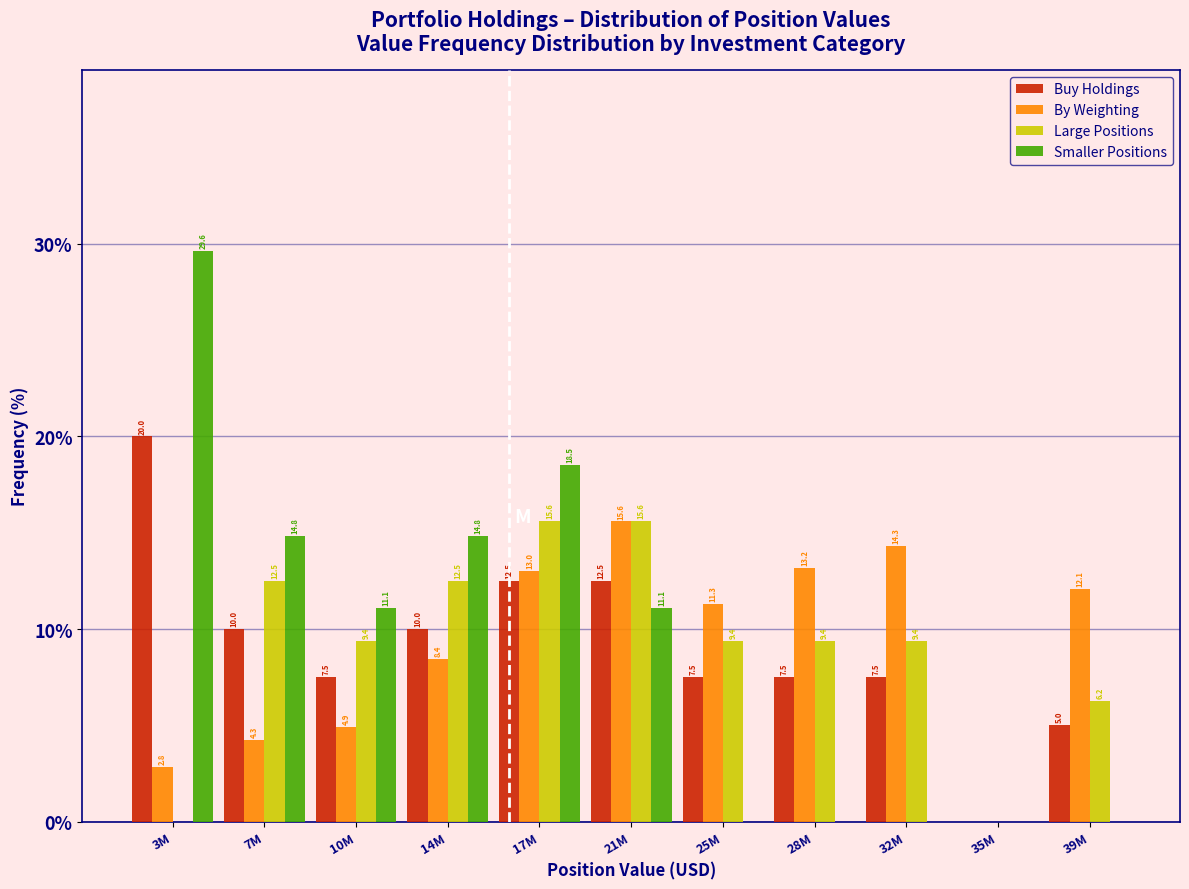

At which label does By Weighting first exceed 11?

17M